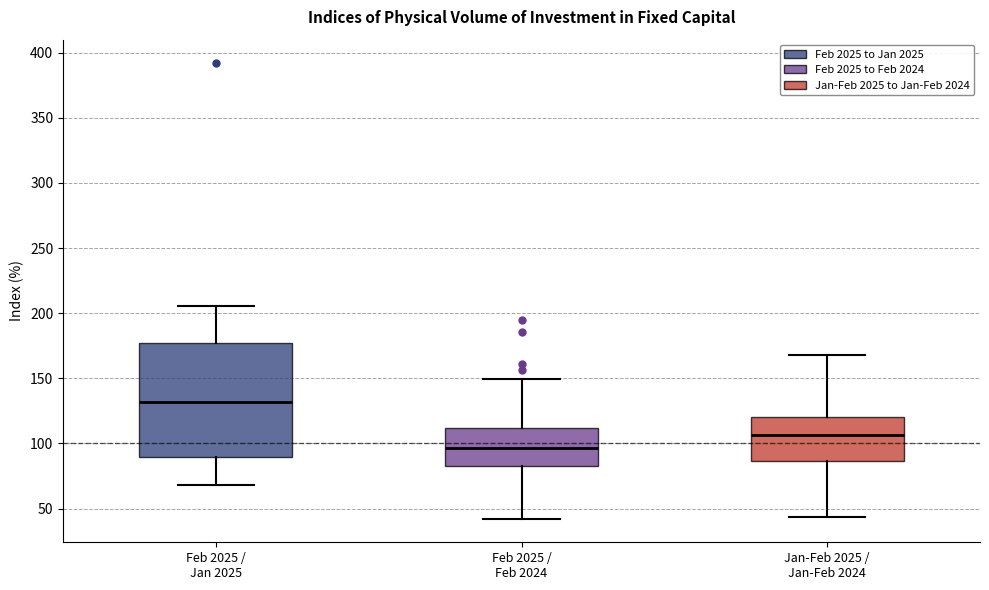

Which box has the highest median line?

Feb 2025 / Jan 2025